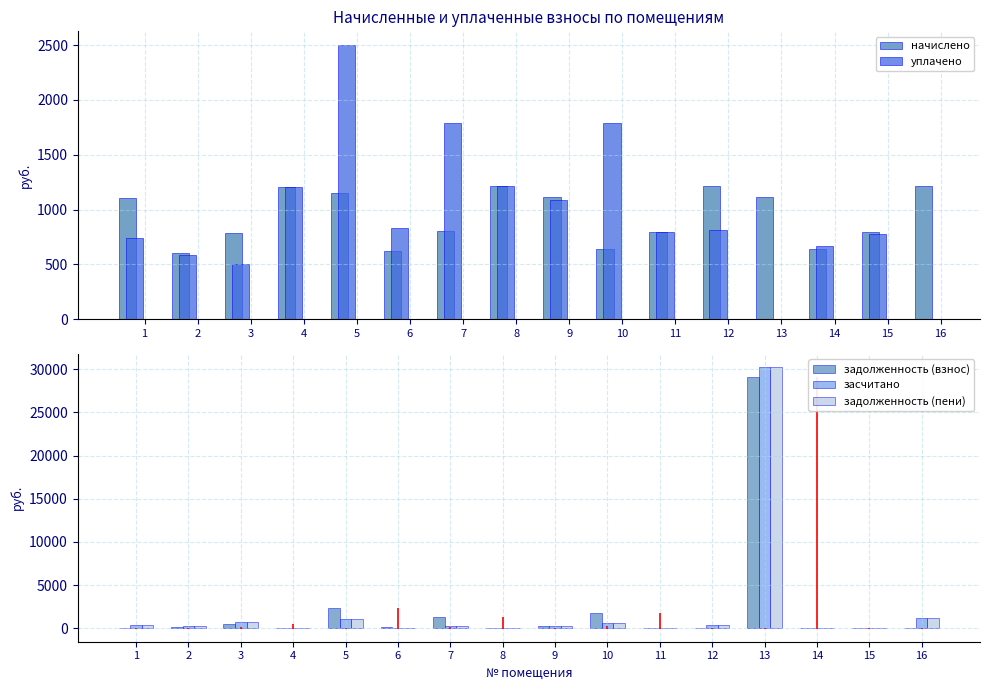

How many data points in задолженность (пени) are above 290?

8